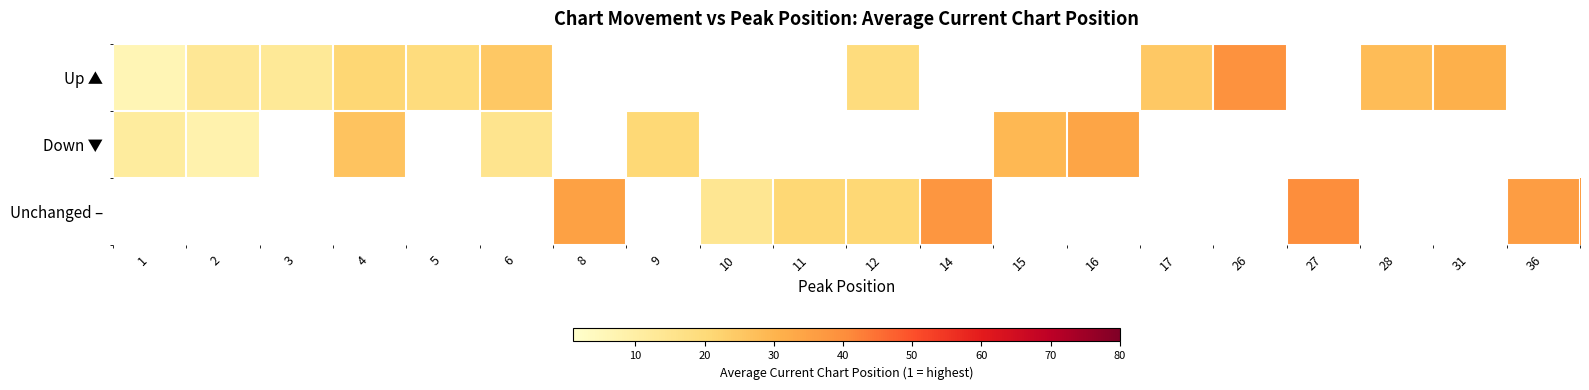

What is the difference between the highest and lowest values at 1?

5.1